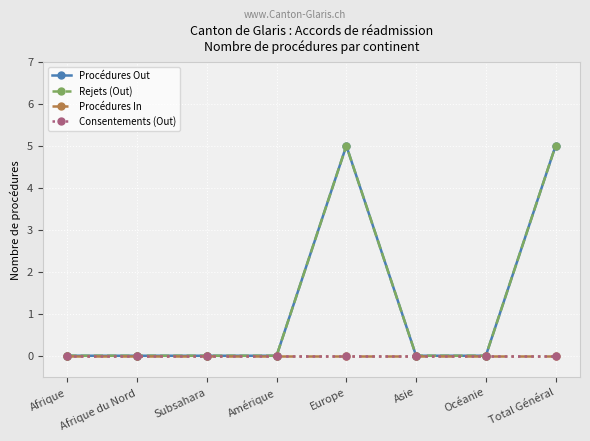

What is the difference between the maximum and second lowest values in the Rejets (Out) series?

5